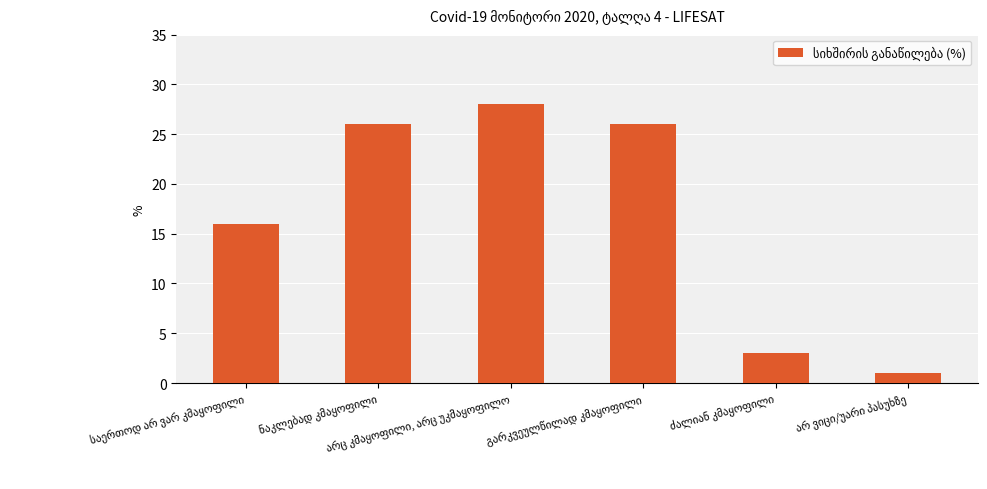

What is the maximum value shown in the chart?

28